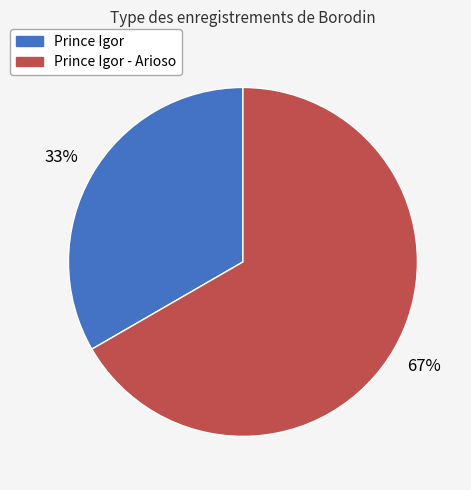

To the nearest percent, what is the combined percentage of Prince Igor - Arioso and Prince Igor?

100%